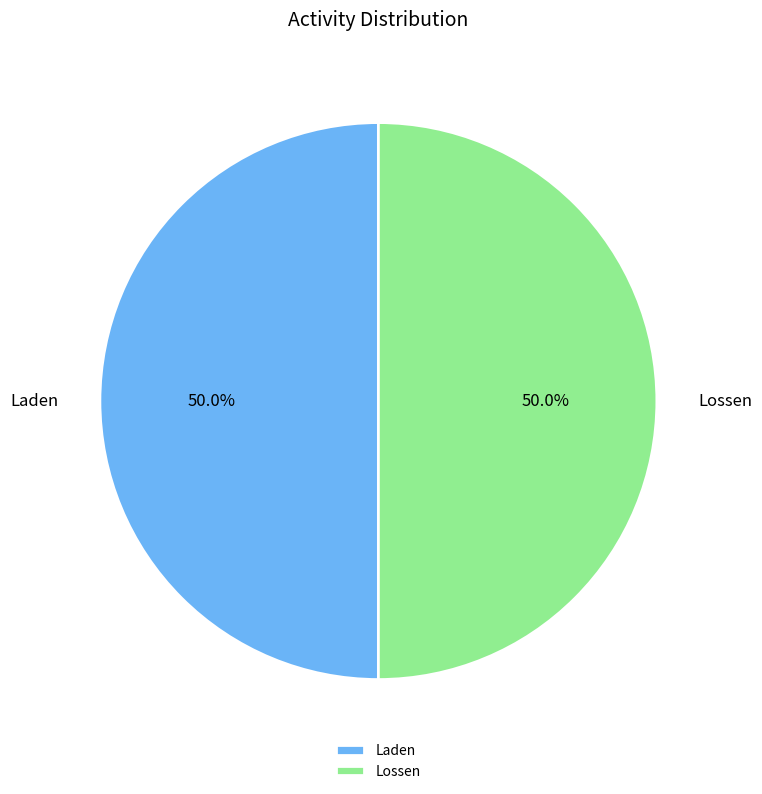

What is the ratio of the value at Laden to the value at Lossen?

1.0